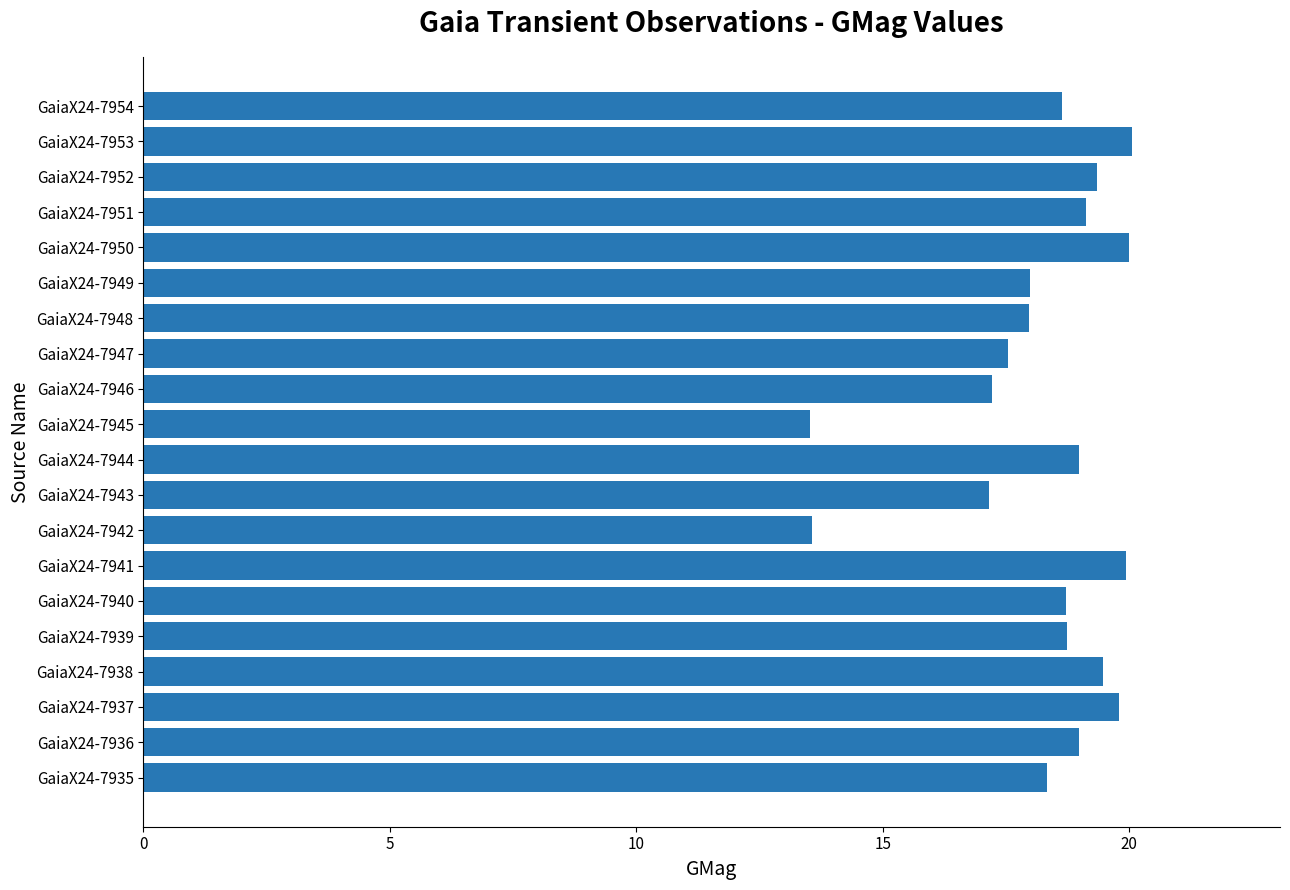

Approximately how many times larger is the value at GaiaX24-7951 compared to GaiaX24-7945?

1.4